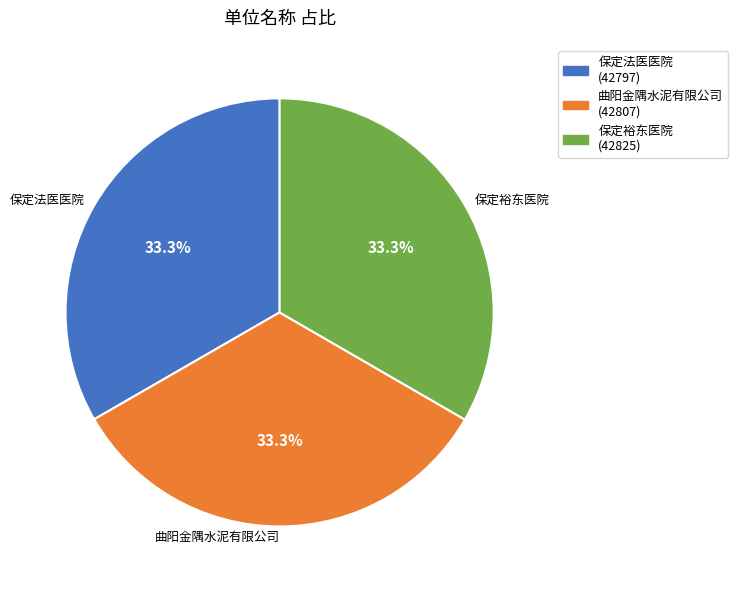

Approximately how many times larger is the value at 保定法医医院 compared to 曲阳金隅水泥有限公司?

1.0